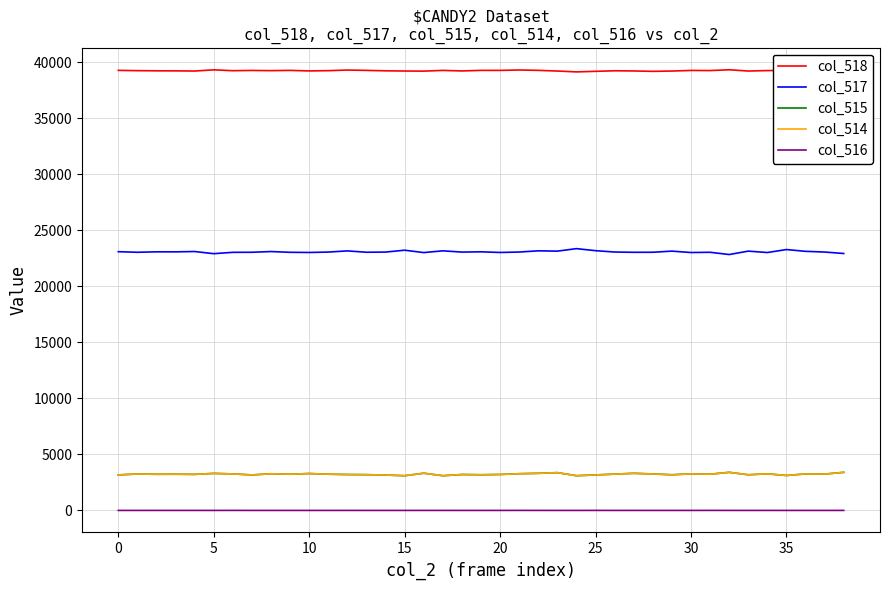

True or false: col_517 and col_515 intersect in this chart.

False